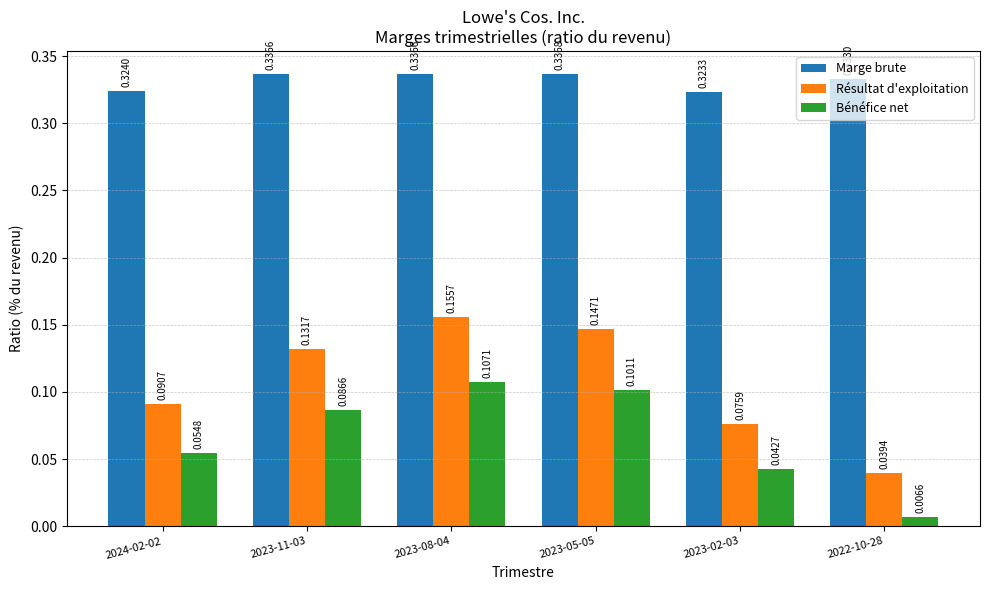

What is the label of the 4th bar from the right?

2023-08-04